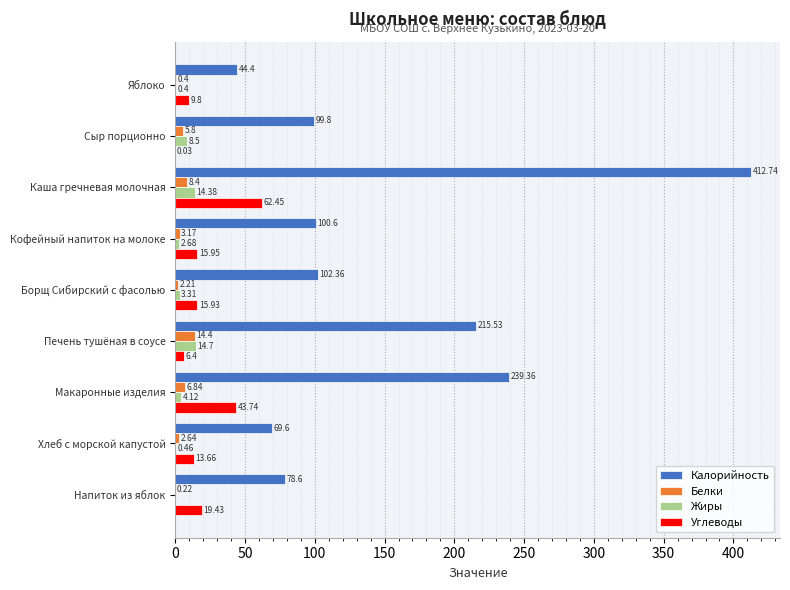

At which label is Калорийность closest to 228?

Макаронные изделия